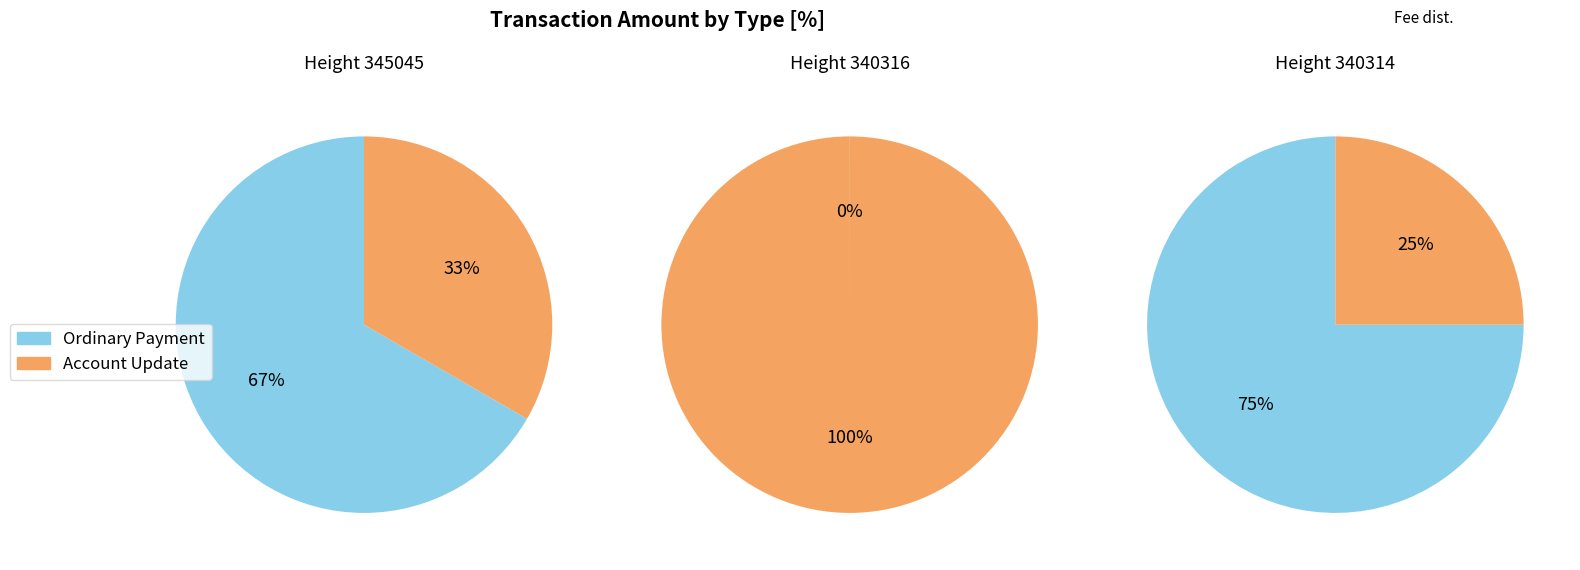

How much of the chart is everything except 1?

62.5%